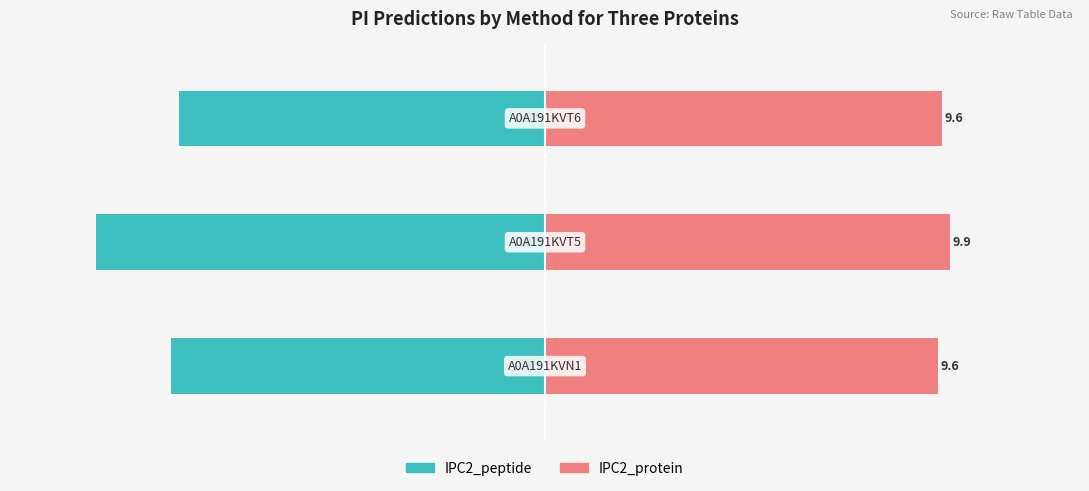

Where does the IPC2_peptide series first go above -9?

2